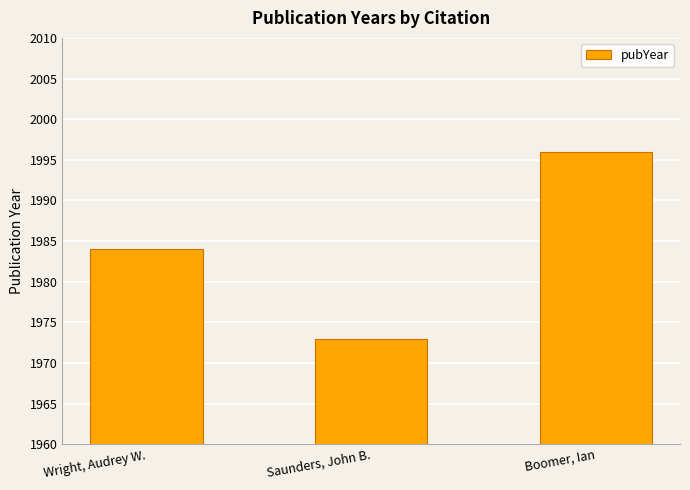

List the labels in order of value, largest first.

Boomer, Ian, Wright, Audrey W., Saunders, John B.